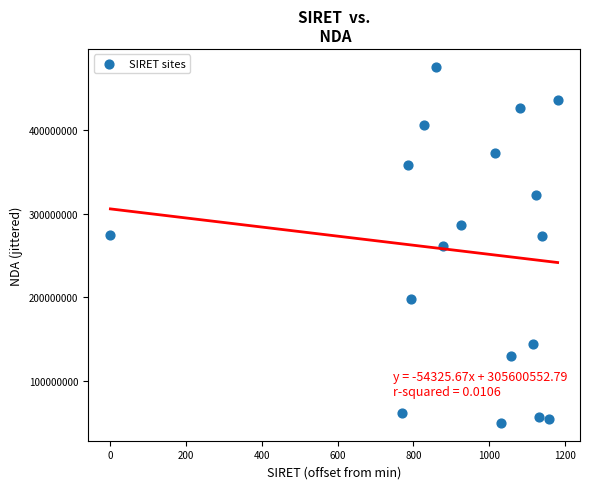

What is the range of Y values (max minus min)?

426008289.5